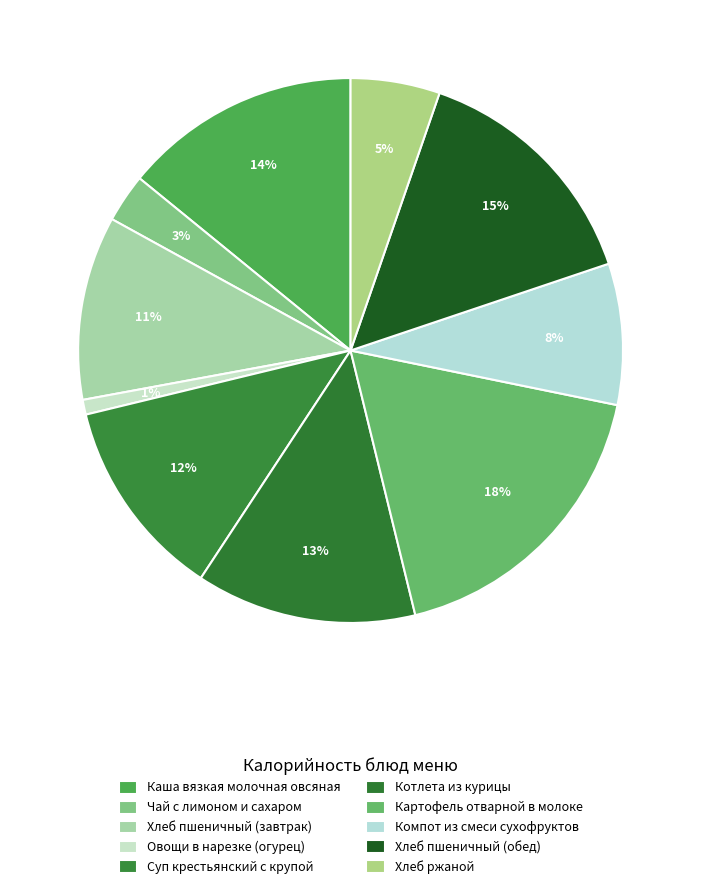

Count the number of slices in the pie.

10